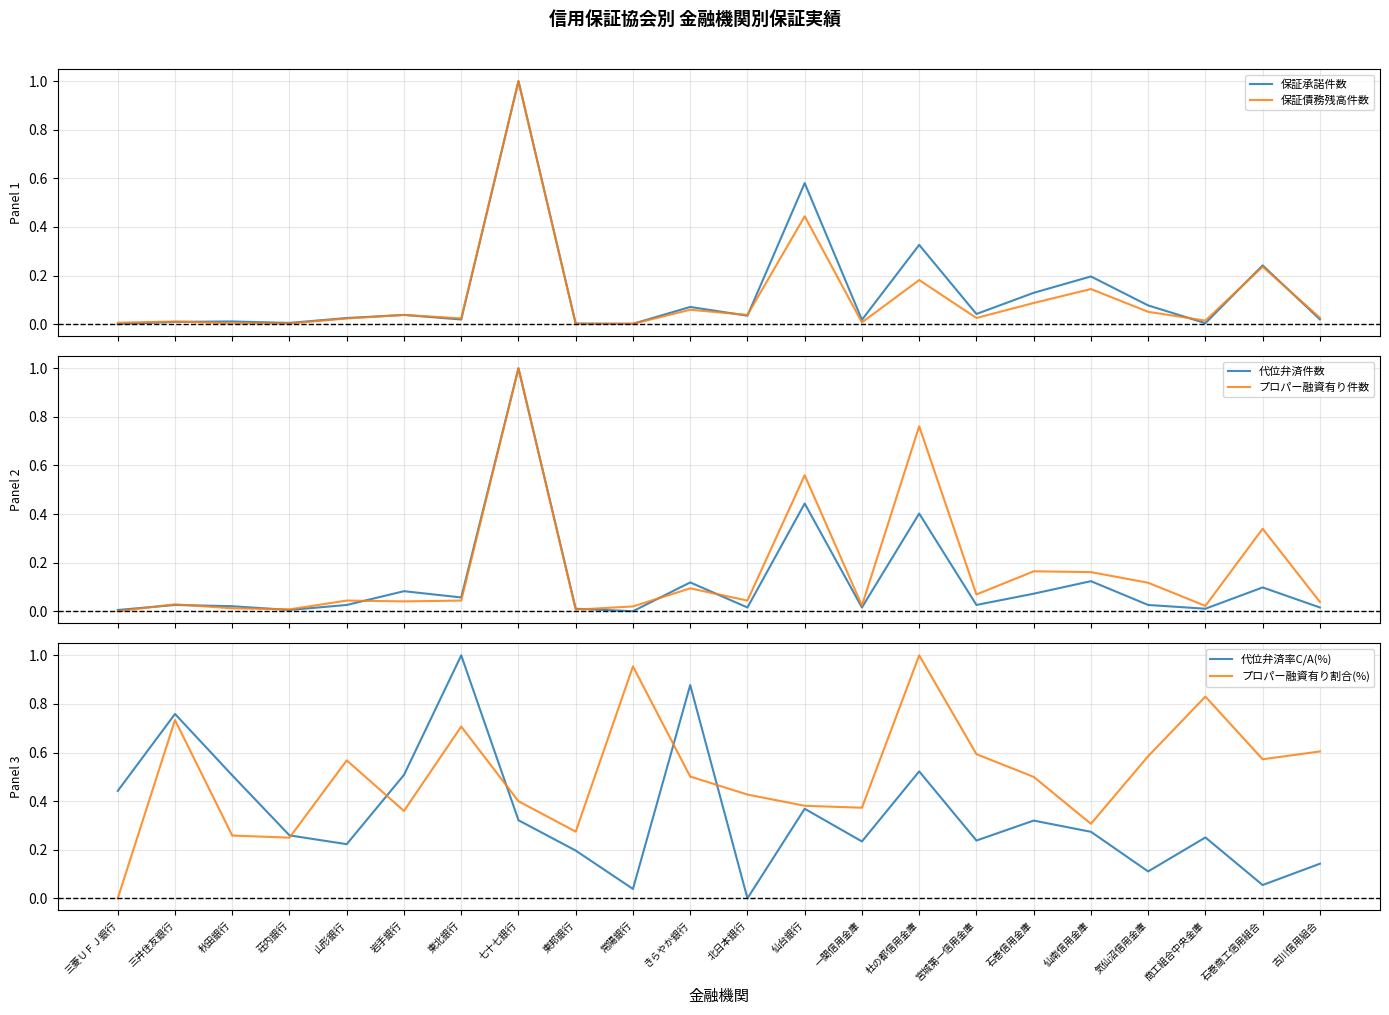

What is the label of the 10th point from the right?

仙台銀行